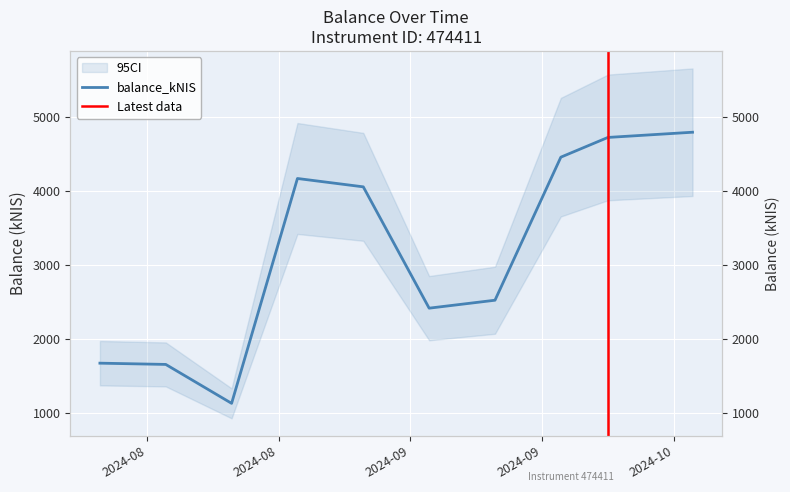

What is the ratio of the value at 2024-08-15 to the value at 2024-08-22?

1.5